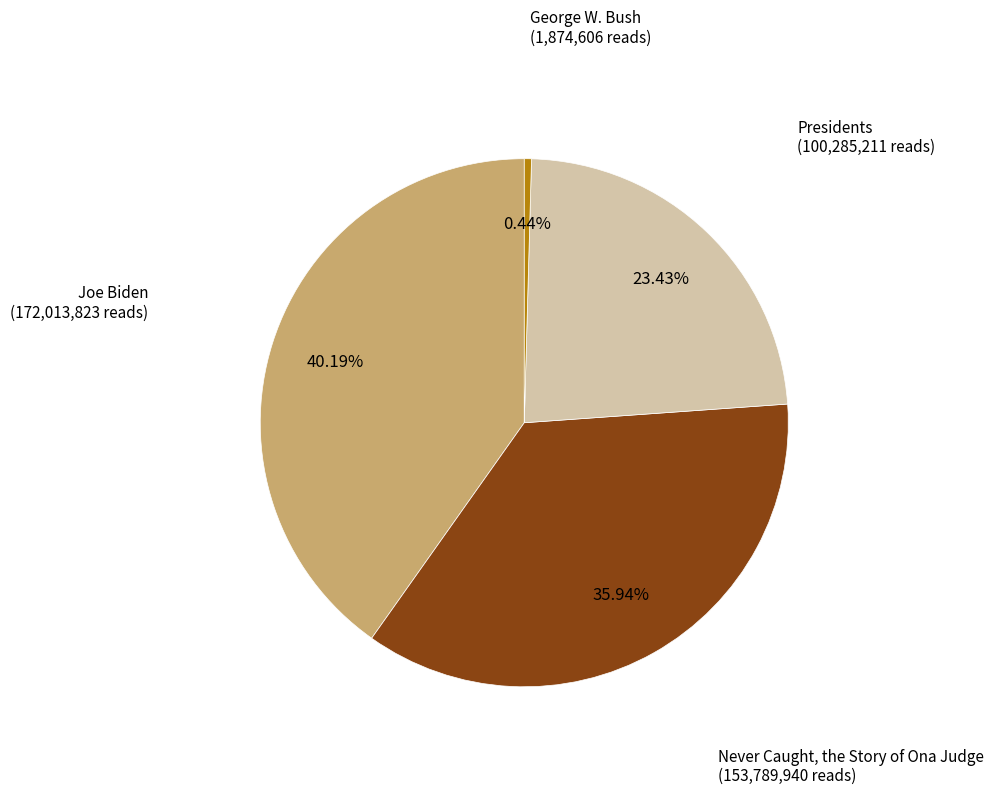

Is there a majority slice in this chart?

No